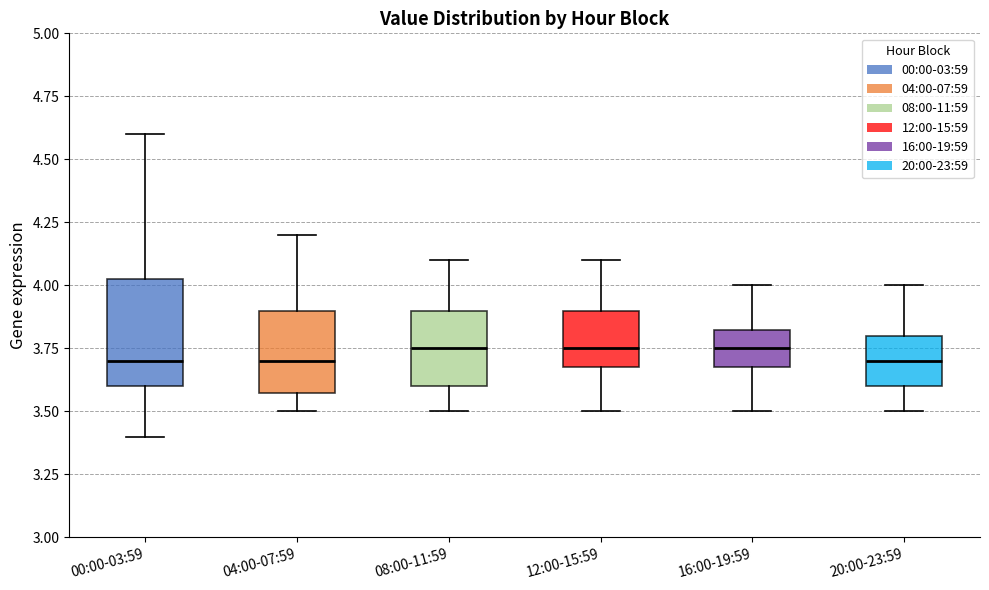

Where does the upper whisker of the box for 04:00-07:59 end on the y-axis? The values are not printed on the chart, so give them approximately, as read against the axis.

4.20